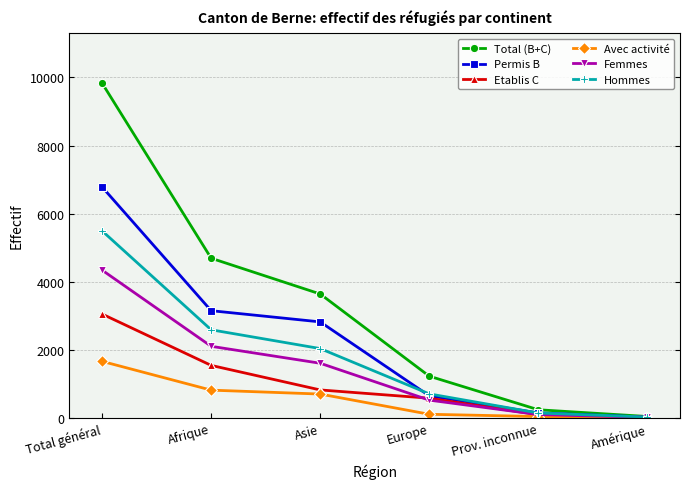

Which series has the largest range (max minus min)?

Total (B+C)